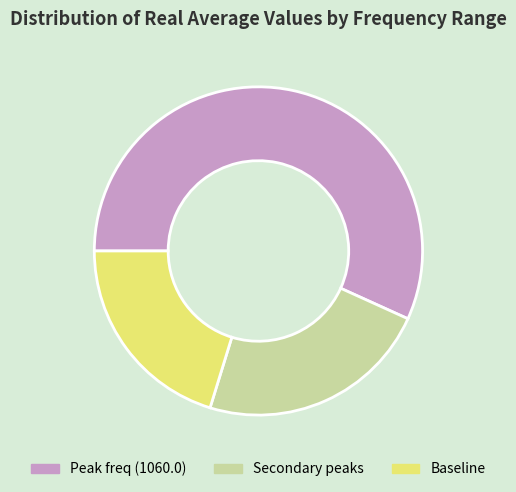

Which category accounts for the majority?

Peak freq (1060.0)